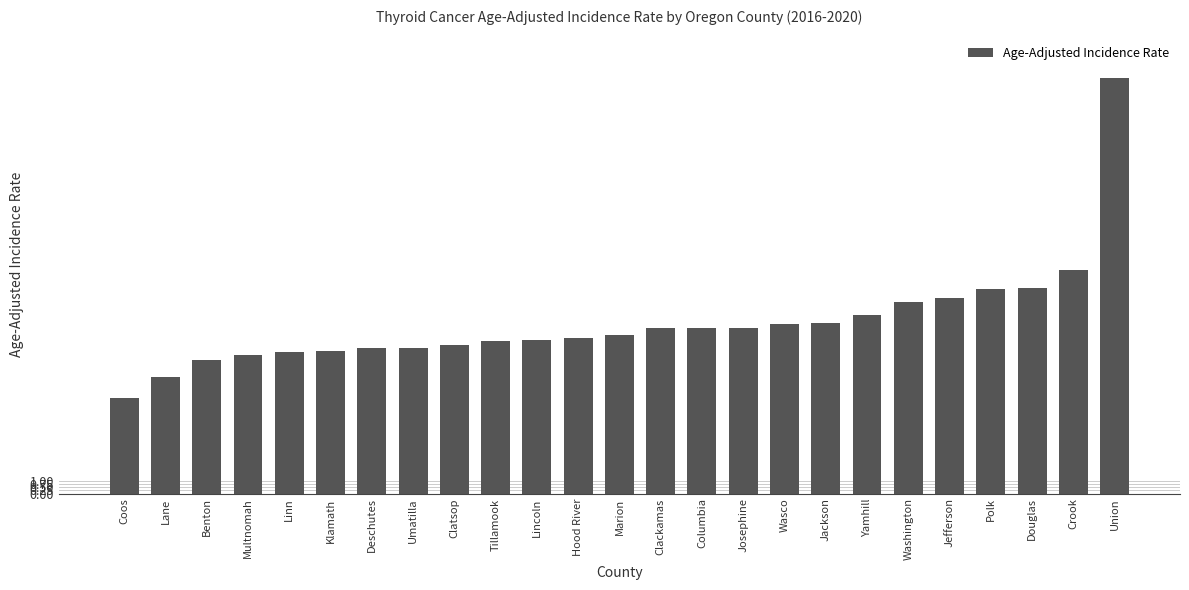

What is the sum of the values at Crook and Tillamook?

30.4